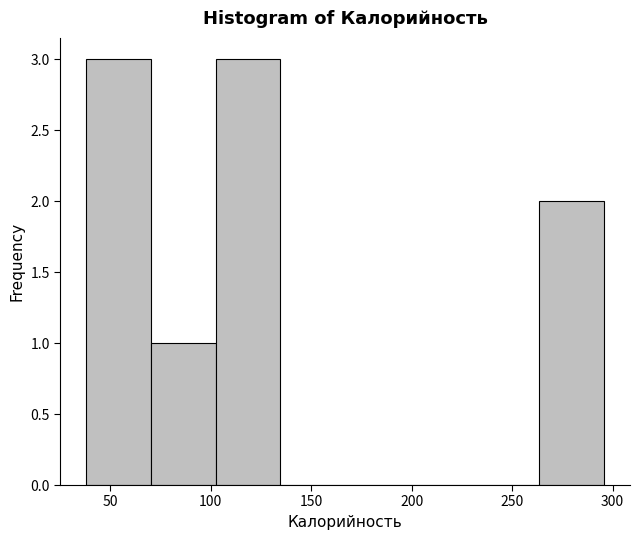

Reading left to right, list every bar in this chart as the range it spans on the x-axis followed by its height. Neither the bar edges nor the heights are printed on the chart, so give them approximately, as read against the axes.

40 to 70: 3
70 to 100: 1
100 to 135: 3
135 to 165: 0
165 to 200: 0
200 to 230: 0
230 to 265: 0
265 to 295: 2